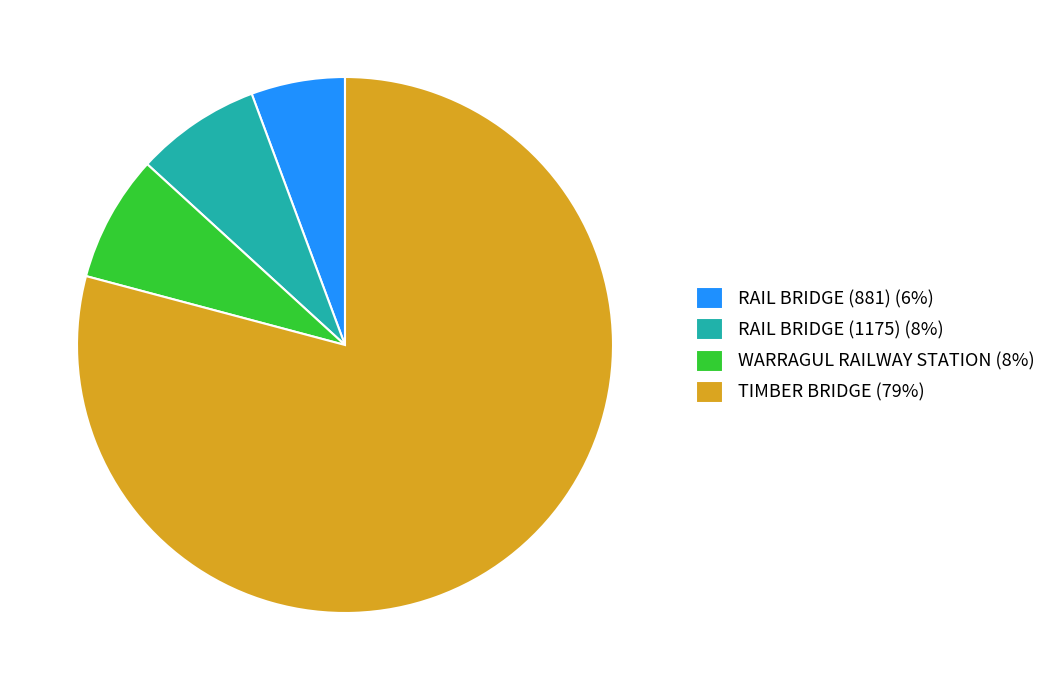

True or false: TIMBER BRIDGE accounts for 87% of the total.

False